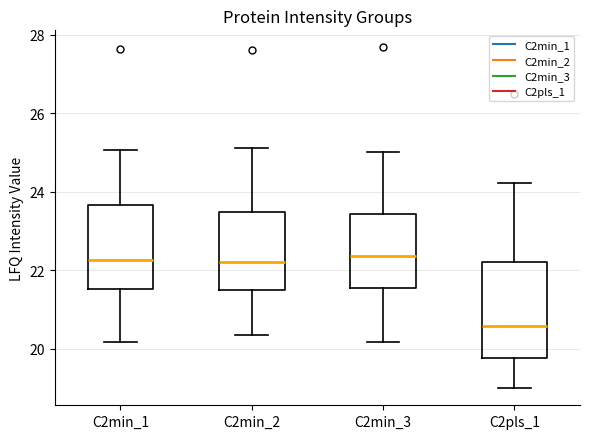

Which box is the tallest, from its lower edge to its upper edge?

C2pls_1